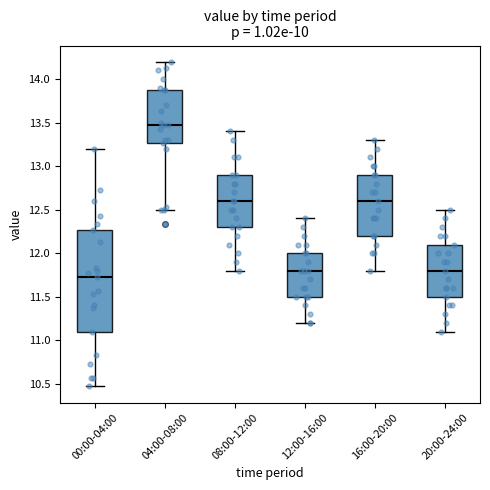

Which box's median line is the lowest?

00:00-04:00